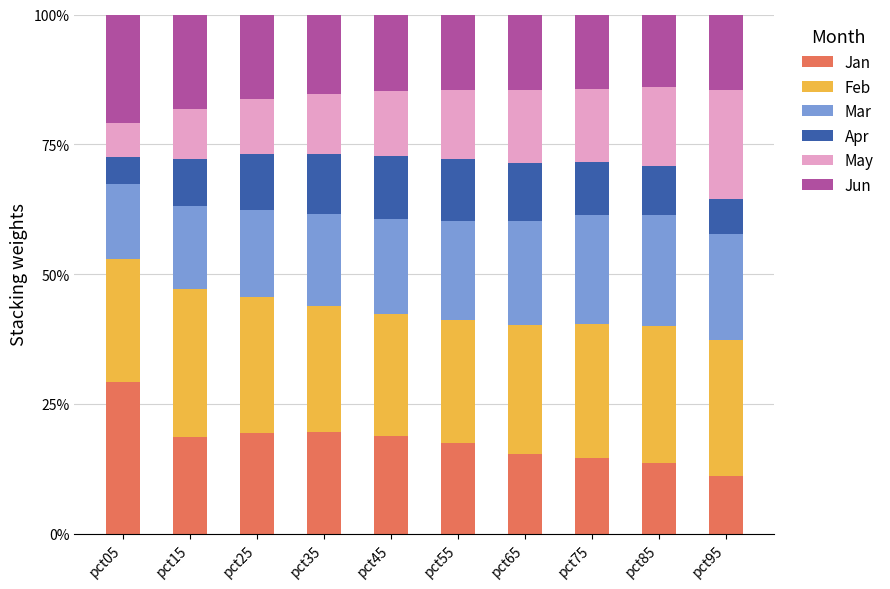

Which category has the lowest value in the Jan series?

pct95